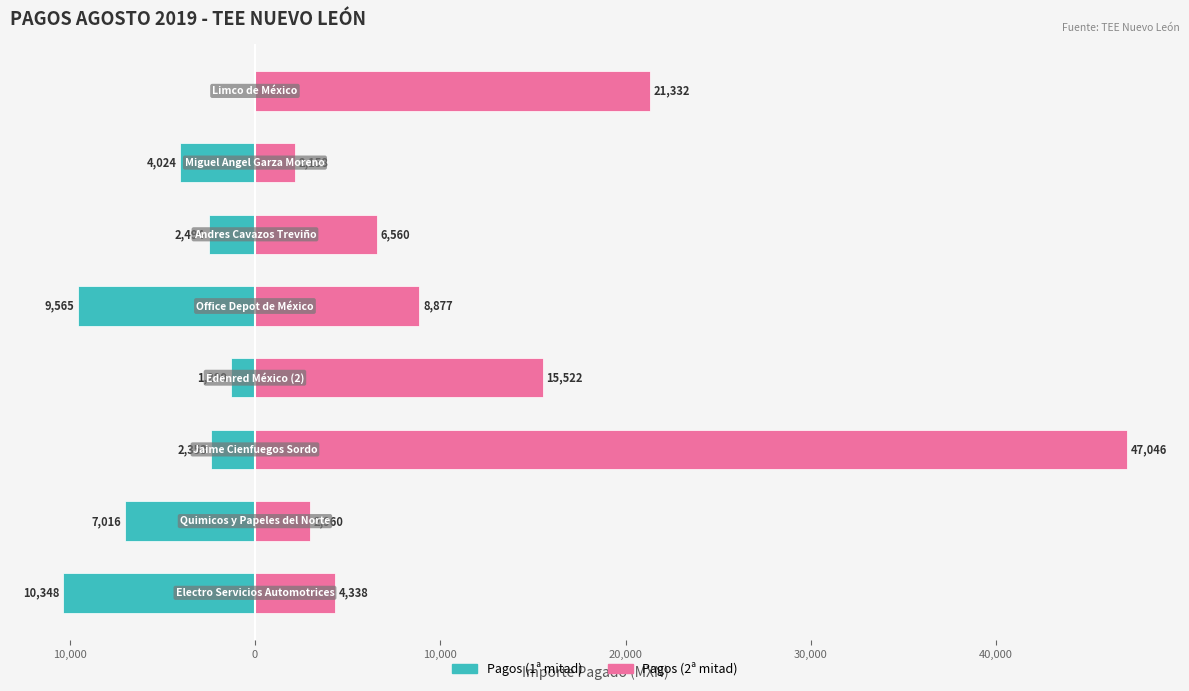

Reading left to right, what are all the values shown in this chart?

Pagos (1ª mitad): 20,000=-10348.0	10,000=-7016.0	0=-2353.0	10,000=-1299.0	20,000=-9565.0	30,000=-2494.5	40,000=-4024.0	50,000=0.0
Pagos (2ª mitad): 20,000=4338.4	10,000=2960.1	0=47046.0	10,000=15522.0	20,000=8876.6	30,000=6560.0	40,000=2158.0	50,000=21332.4